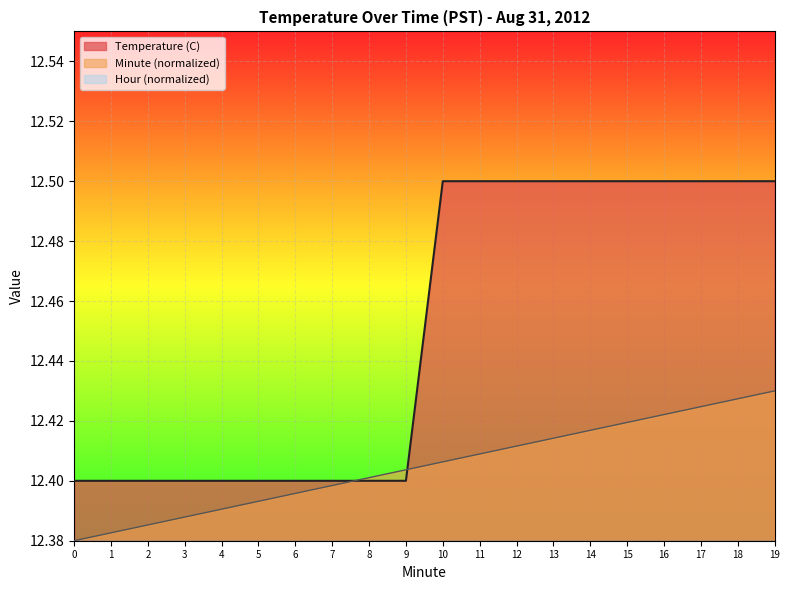

What is the value of the Minute point at the 19th from the left?

12.4